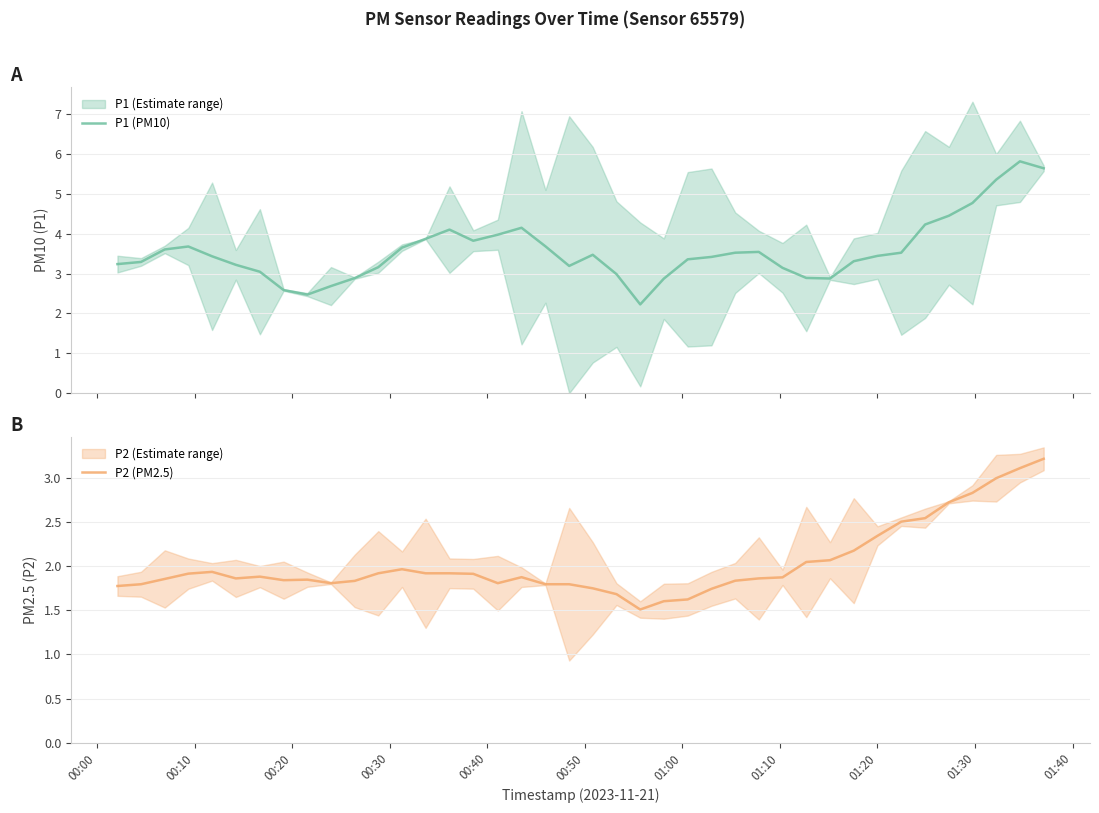

What is the value of the P1 (PM10) point at the 3rd from the left?

3.6